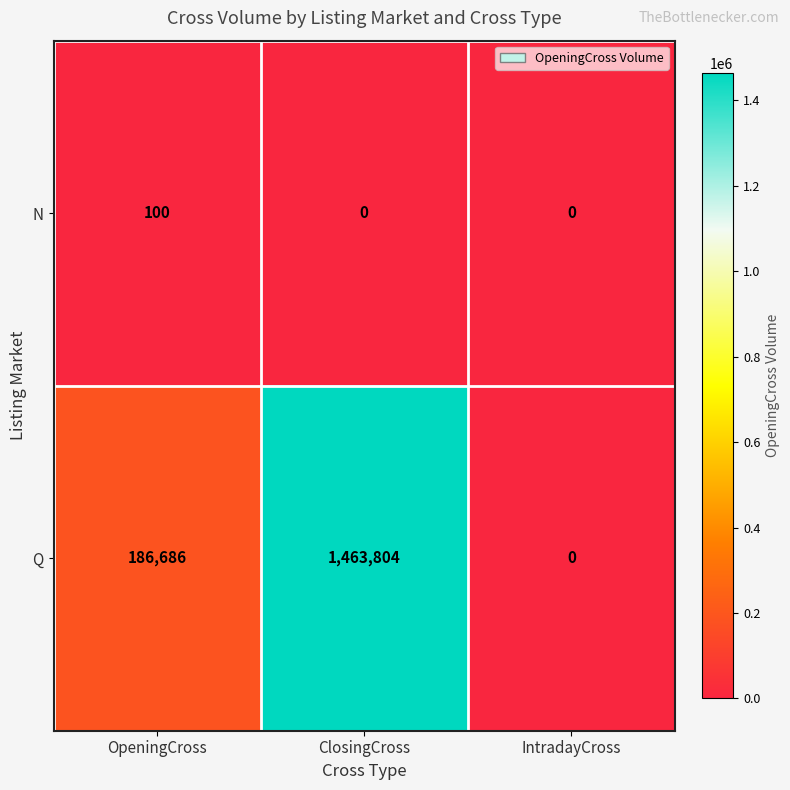

Reading left to right, transcribe all the data shown in this chart.

N: OpeningCross=100	ClosingCross=0	IntradayCross=0
Q: OpeningCross=186686	ClosingCross=1463804	IntradayCross=0